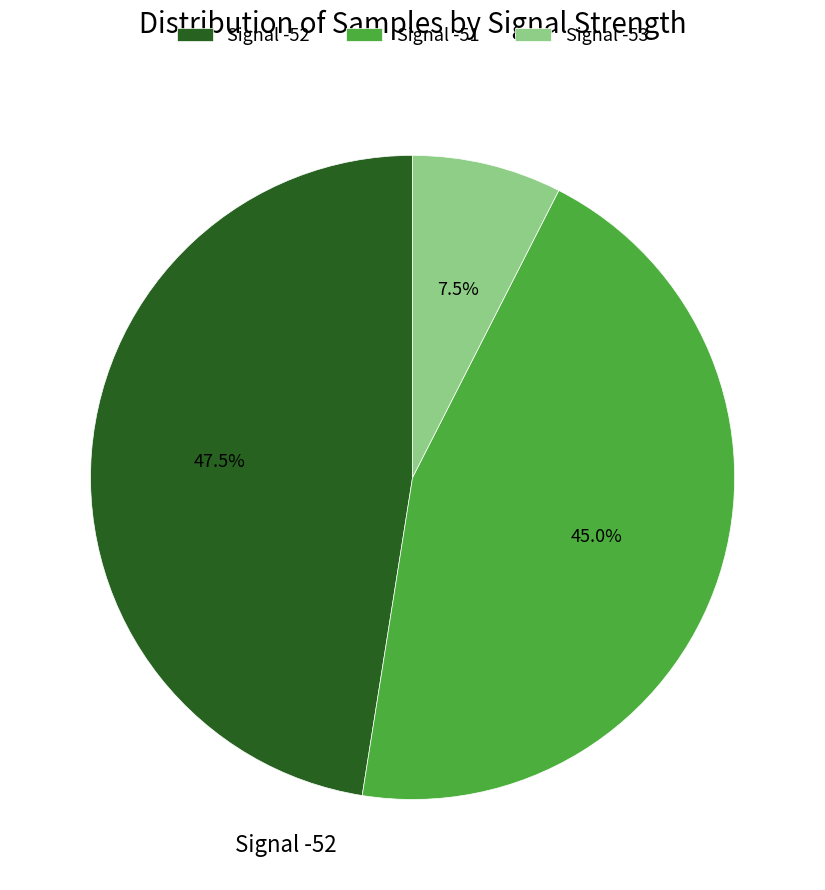

Count the number of slices in the pie.

3